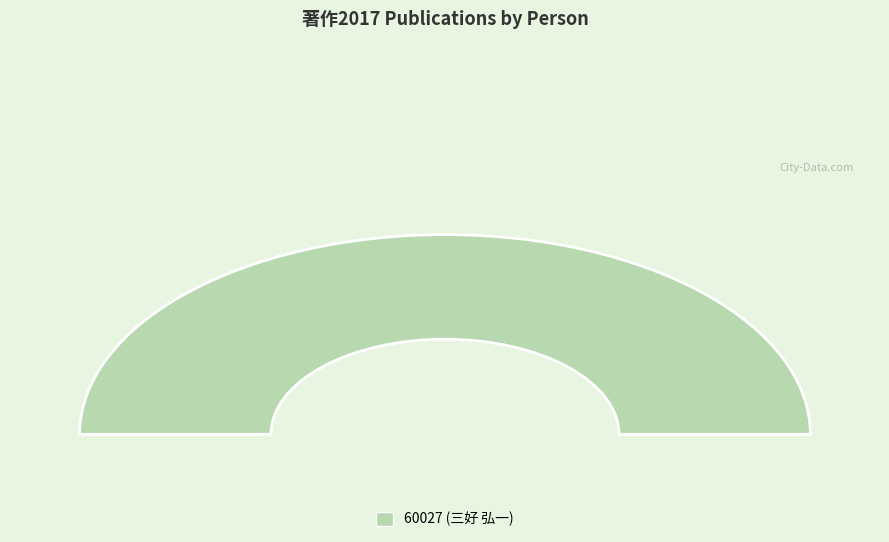

Which category accounts for the majority?

60027